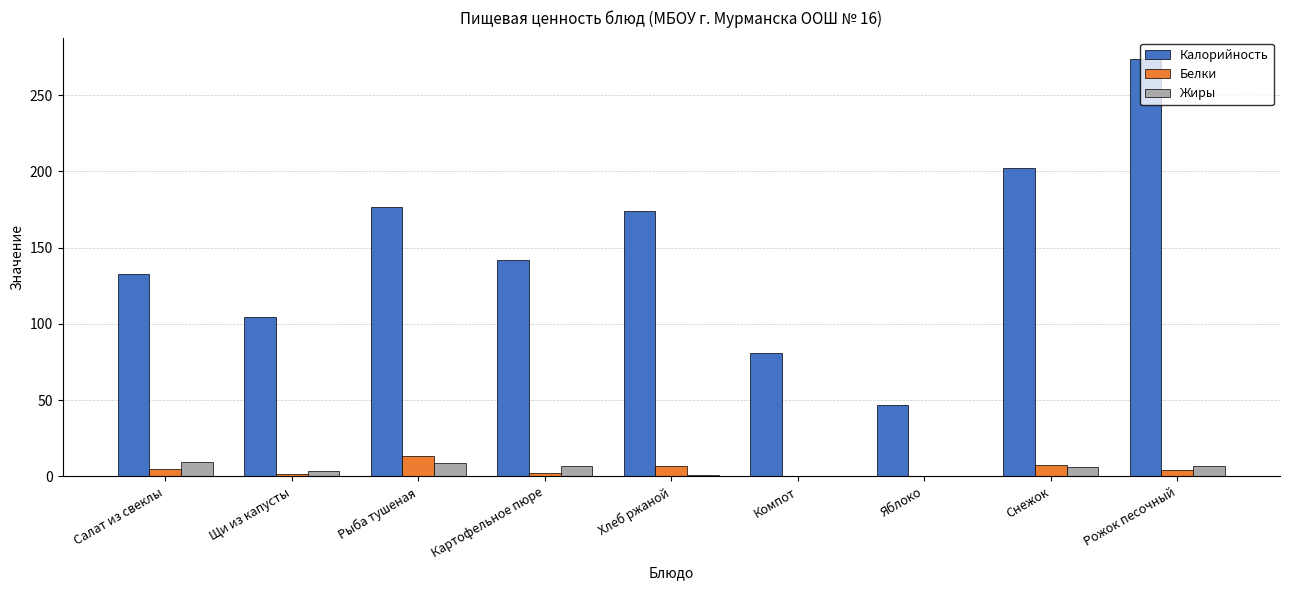

Between Компот and Яблоко, which series saw the biggest shift?

Калорийность